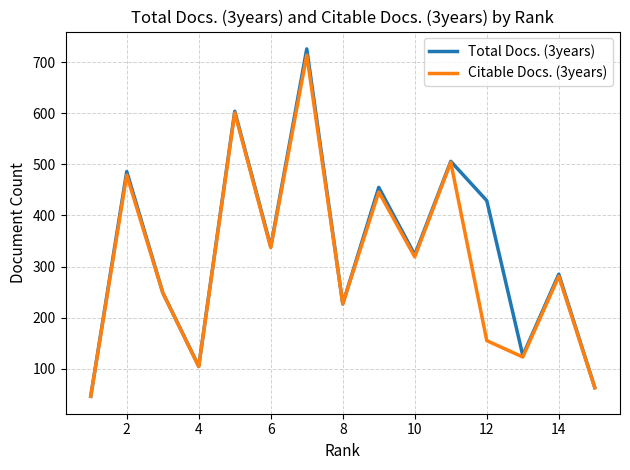

Which series has the widest spread of values?

Total Docs. (3years)